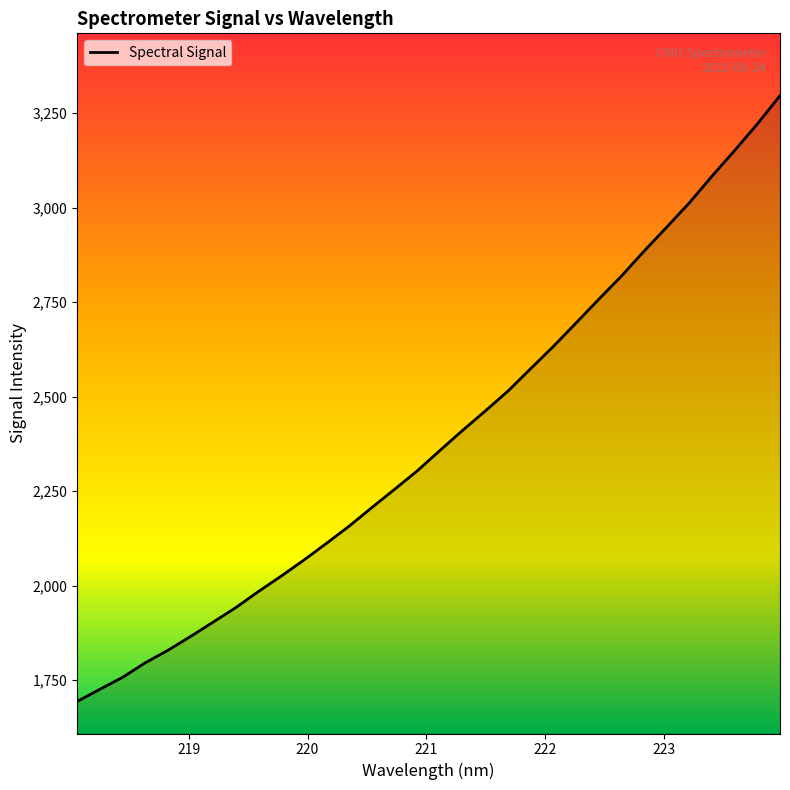

True or false: there are more than 2 points higher than both neighbors.

False